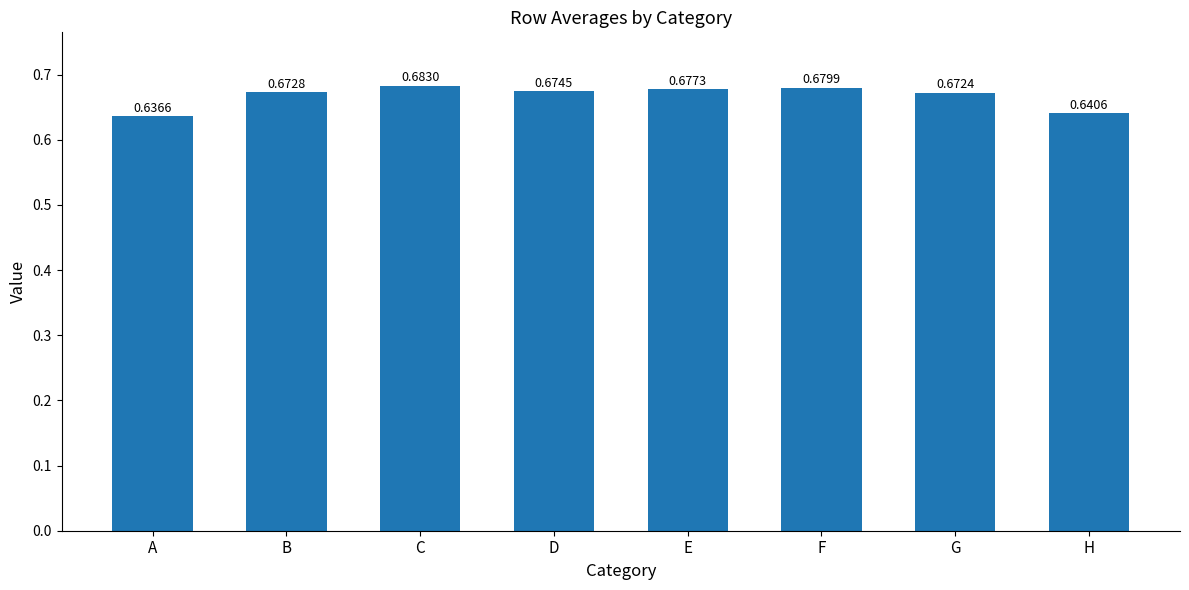

At which label is the value closest to 0?

A